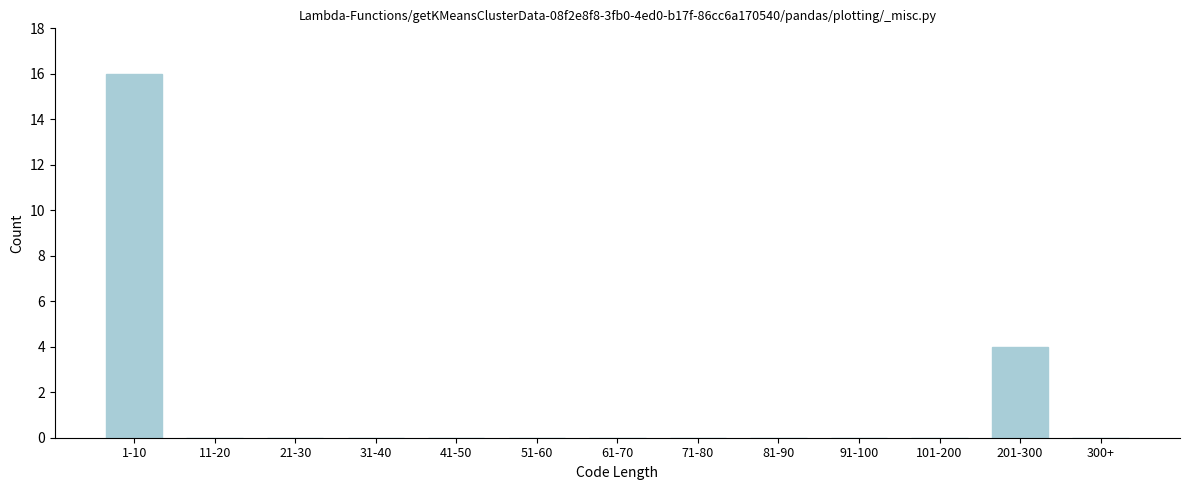

Reading left to right, what are all the values shown in this chart?

1-10=16	11-20=0	21-30=0	31-40=0	41-50=0	51-60=0	61-70=0	71-80=0	81-90=0	91-100=0	101-200=0	201-300=4	300+=0